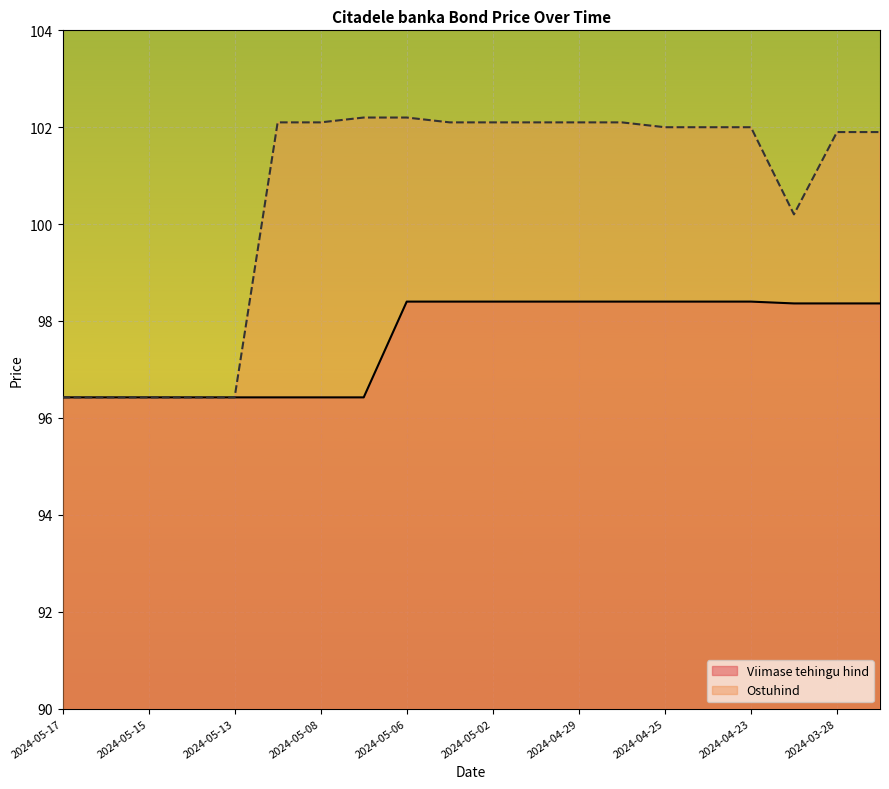

What is the approximate value at 2024-05-14?

96.4